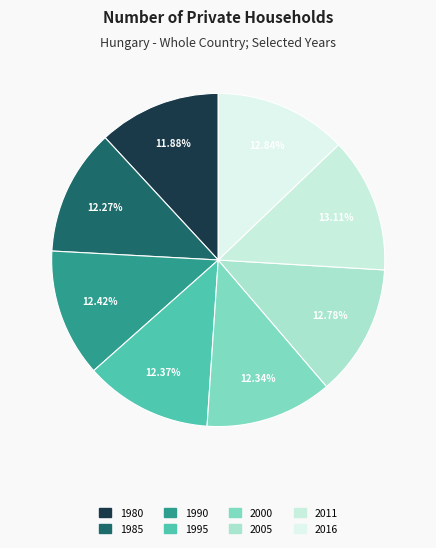

Count the number of slices in the pie.

8